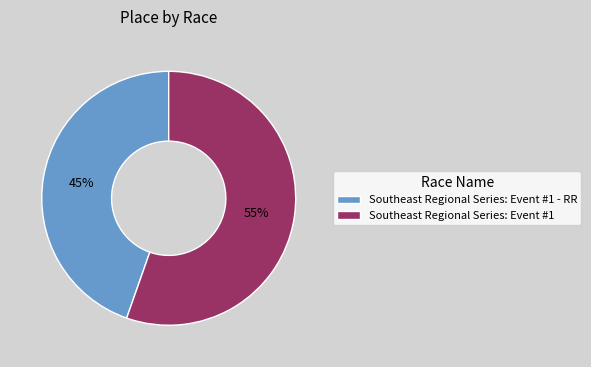

The Southeast Regional Series: Event #1 slice represents 55% of the pie. True or false?

True